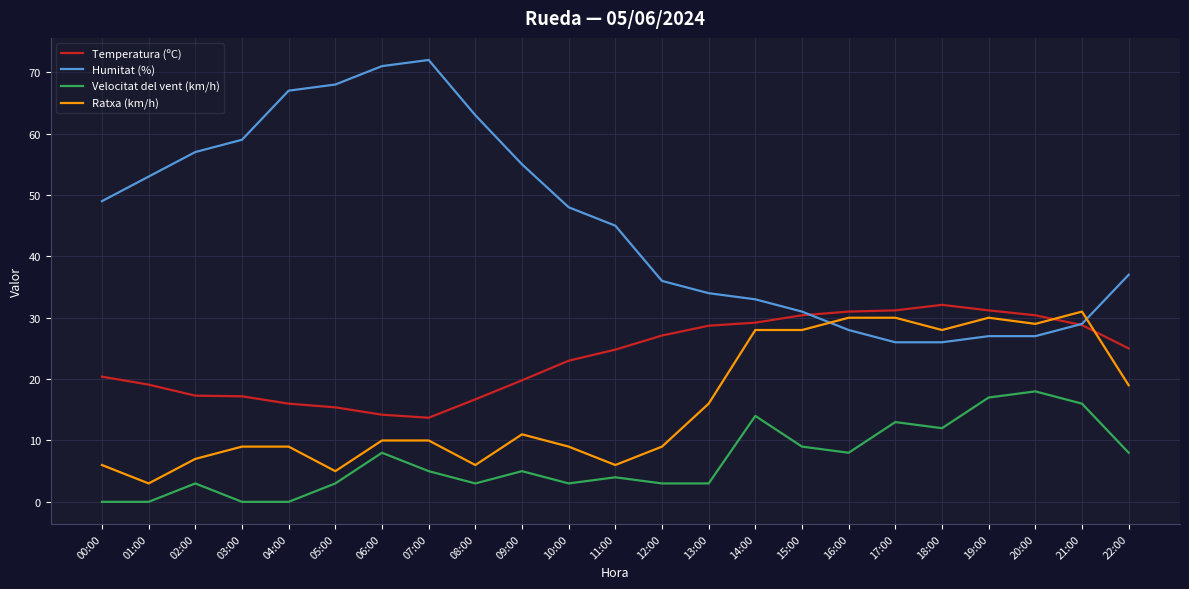

Which series has the largest total across all categories?

Humitat (%)